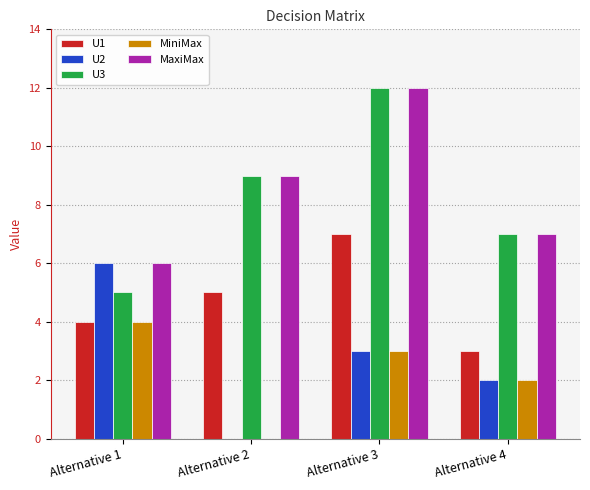

The value of MiniMax at Alternative 3 is 3. True or false?

True